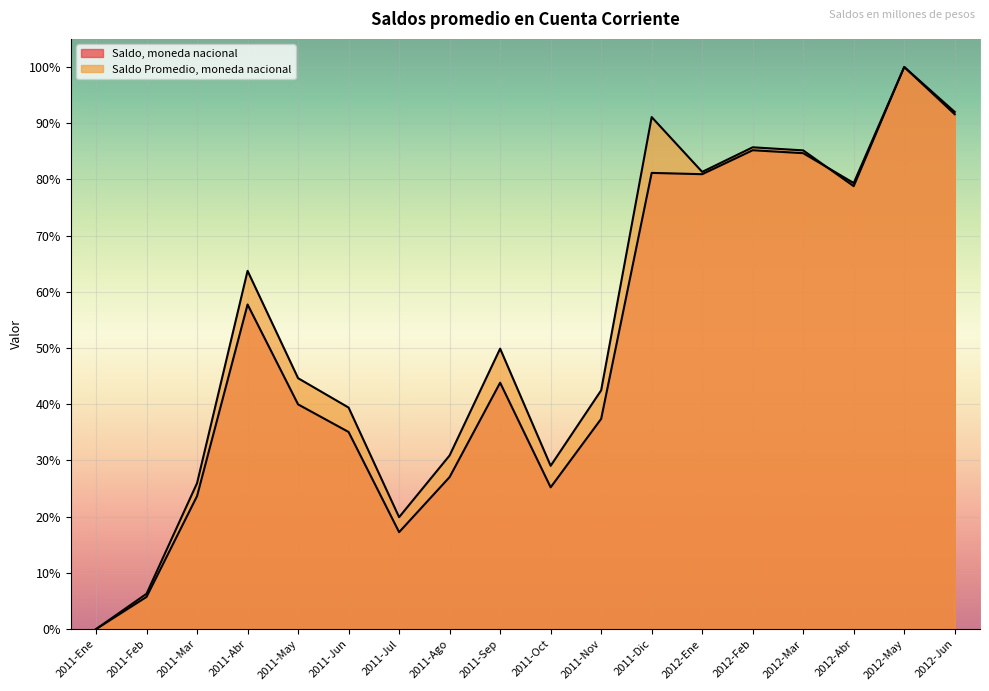

Reading right to left, list all the values displayed in this chart.

Saldo, moneda nacional: 2012-Jun=91.6	2012-May=100.0	2012-Abr=79.4	2012-Mar=84.7	2012-Feb=85.2	2012-Ene=80.9	2011-Dic=81.2	2011-Nov=37.4	2011-Oct=25.2	2011-Sep=43.8	2011-Ago=27.1	2011-Jul=17.2	2011-Jun=35.1	2011-May=40.0	2011-Abr=57.8	2011-Mar=23.7	2011-Feb=5.7	2011-Ene=0.0
Saldo Promedio, moneda nacional: 2012-Jun=92.0	2012-May=100.0	2012-Abr=78.8	2012-Mar=85.2	2012-Feb=85.7	2012-Ene=81.3	2011-Dic=91.1	2011-Nov=42.5	2011-Oct=29.1	2011-Sep=49.9	2011-Ago=30.9	2011-Jul=19.9	2011-Jun=39.4	2011-May=44.6	2011-Abr=63.7	2011-Mar=26.0	2011-Feb=6.3	2011-Ene=0.0